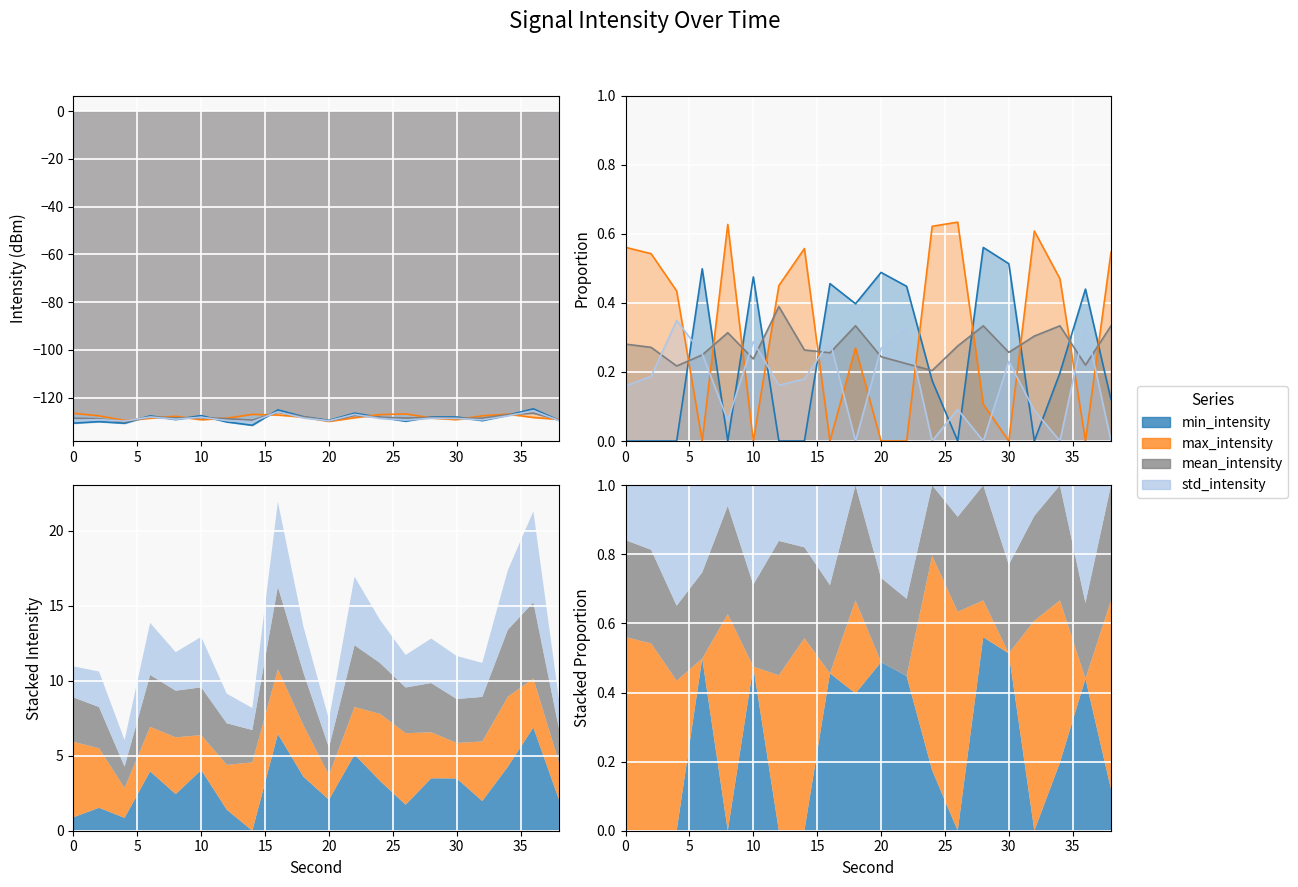

Reading left to right, list all the values displayed in this chart.

min_intensity: -130.7	-130.0	-130.7	-127.6	-129.1	-127.5	-130.2	-131.6	-125.1	-128.0	-129.5	-126.5	-128.3	-129.8	-128.1	-128.1	-129.6	-127.3	-124.7	-129.5
max_intensity: -126.5	-127.6	-129.6	-128.6	-127.8	-129.2	-128.6	-127.0	-127.3	-128.1	-129.9	-128.4	-127.1	-126.8	-128.5	-129.2	-127.6	-126.9	-128.3	-129.1
mean_intensity: -128.6	-128.8	-130.1	-128.1	-128.5	-128.4	-128.8	-129.4	-126.1	-128.1	-129.7	-127.4	-128.2	-128.5	-128.3	-128.6	-128.6	-127.1	-126.5	-129.3
std_intensity: -129.5	-129.2	-129.8	-128.1	-129.0	-128.2	-129.6	-130.1	-125.9	-128.5	-129.7	-127.0	-128.7	-129.4	-128.6	-128.7	-129.3	-127.6	-125.5	-129.6